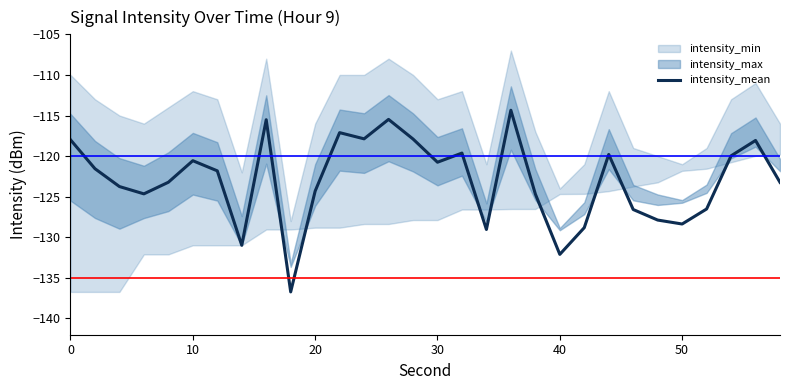

What is the lowest value of the intensity_mean series?

-136.7